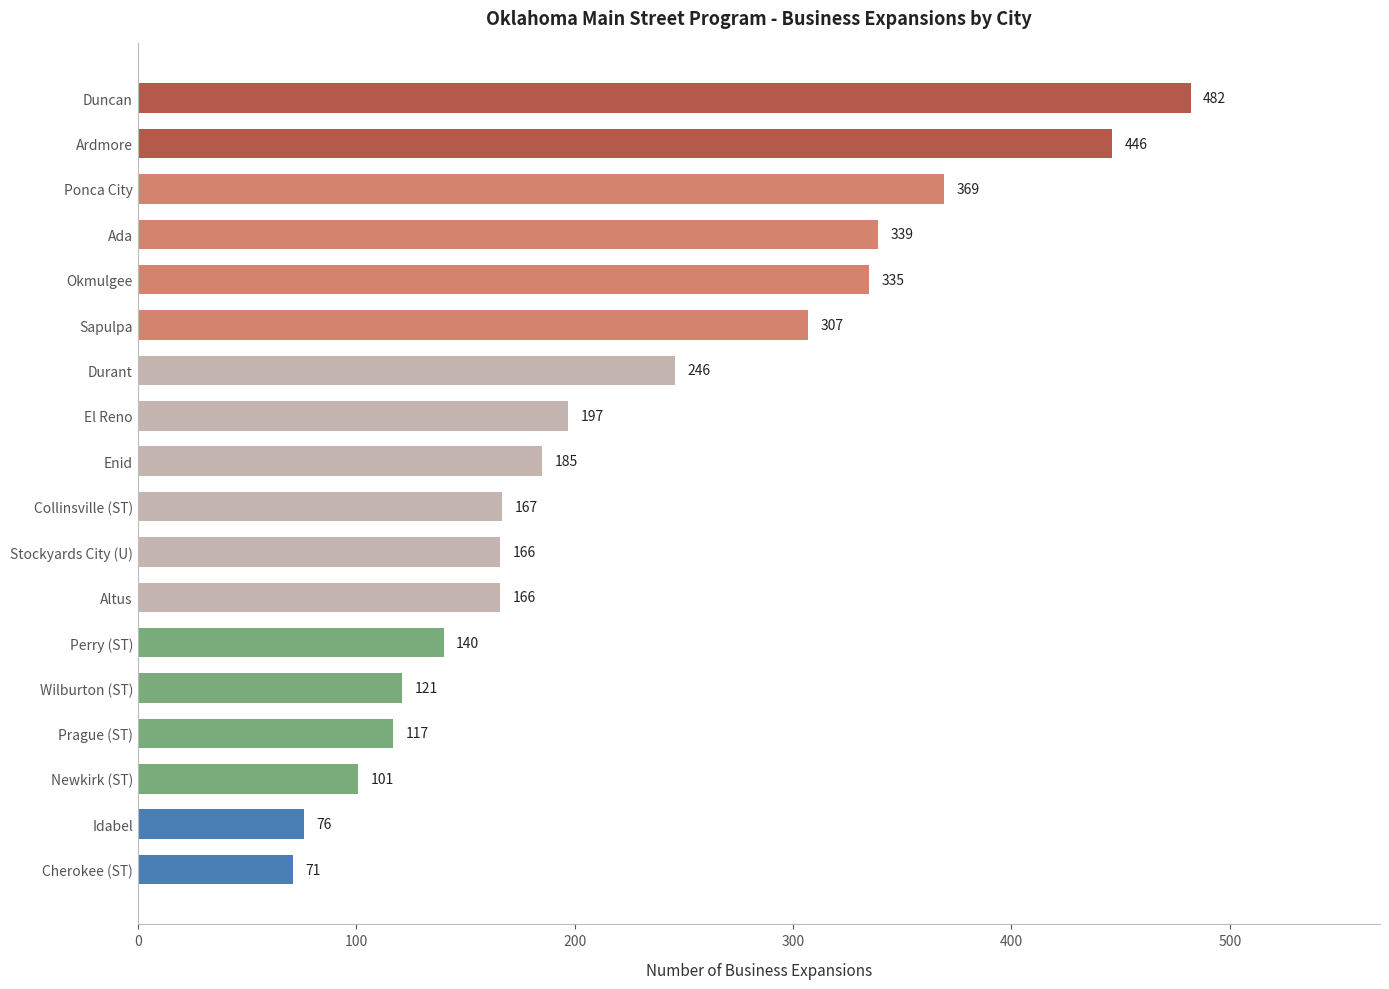

What value does the data have at Idabel, to the nearest 5?

75